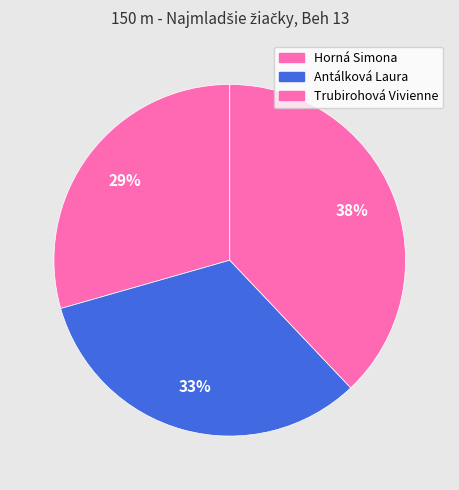

Does any single category account for the majority?

No